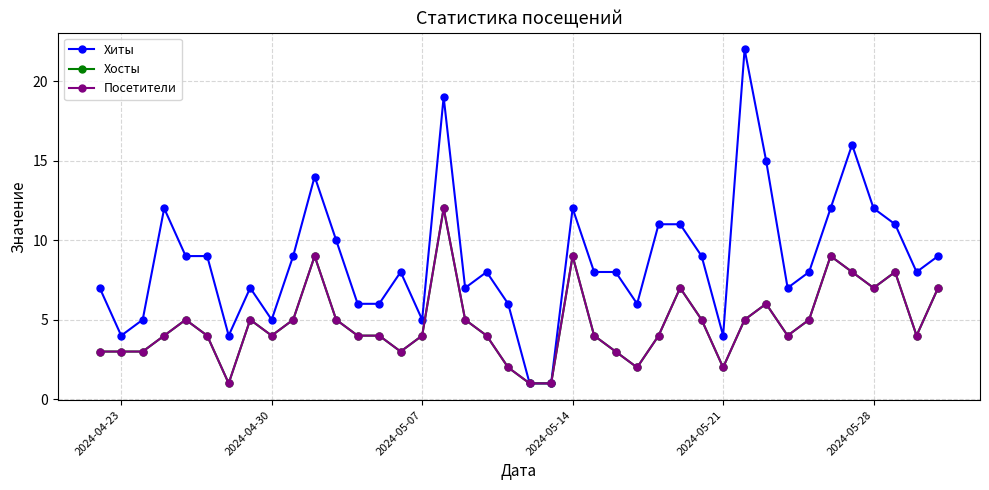

What is the minimum value shown in the chart?

1